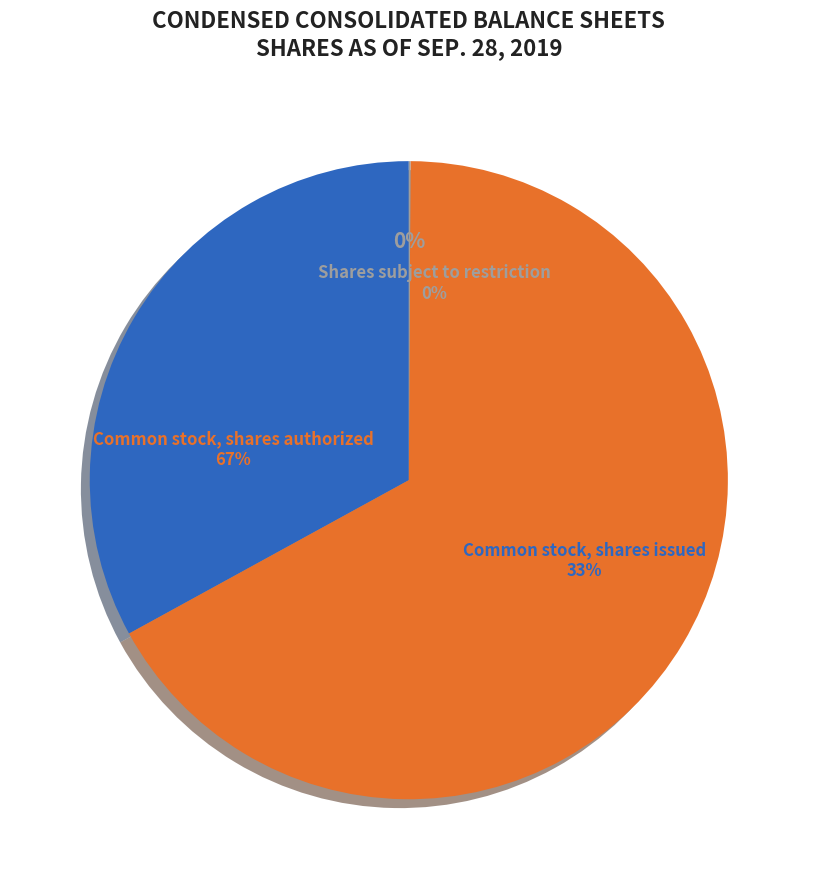

To the nearest percent, what is the difference between the largest and smallest slice percentages?

67%